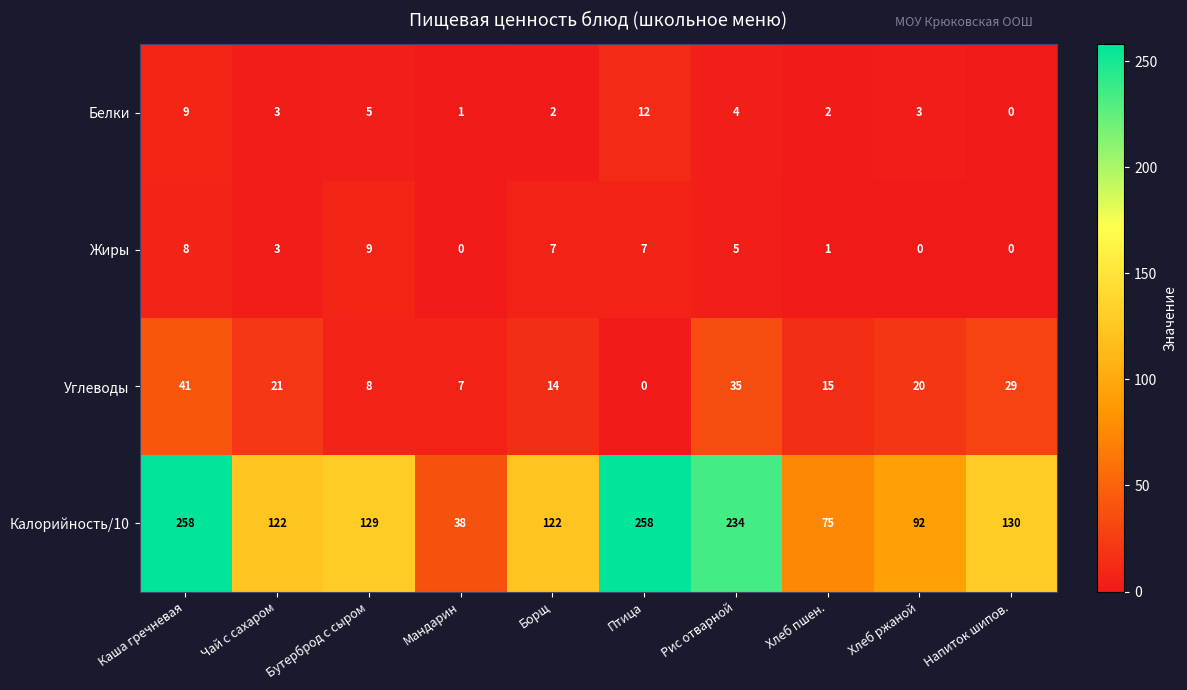

Between Борщ and Рис отварной, which series saw the biggest shift?

Калорийность/10